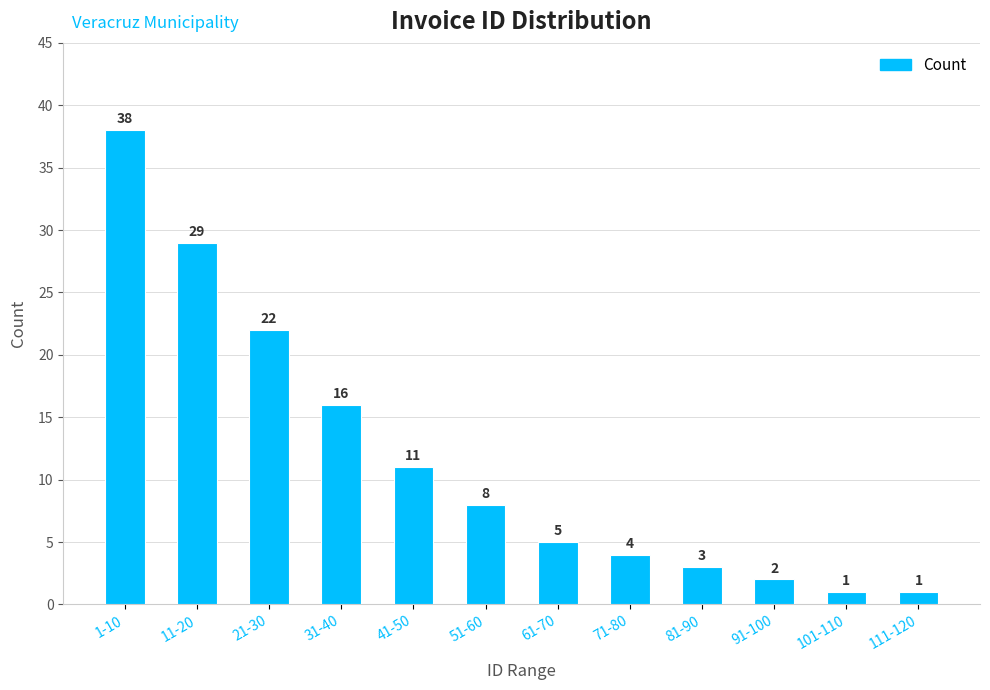

Reading right to left, list all the values displayed in this chart.

1	1	2	3	4	5	8	11	16	22	29	38